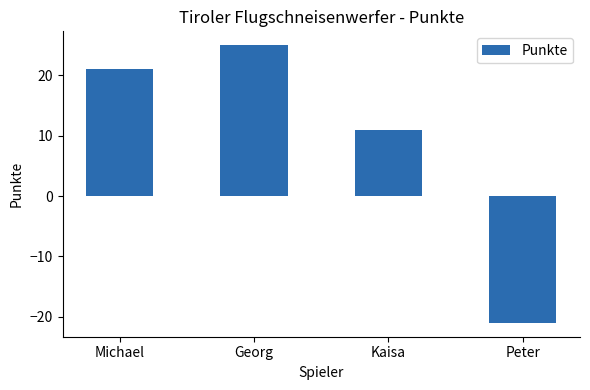

What is the difference between the second highest and second lowest values?

10